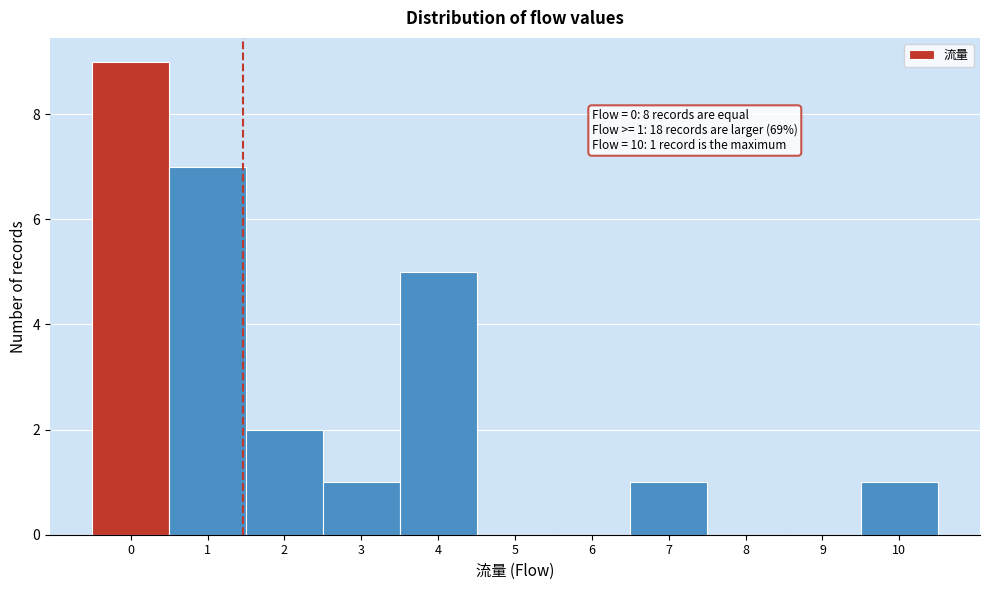

Reading left to right, transcribe all the data shown in this chart.

0=9	1=7	2=2	3=1	4=5	5=0	6=0	7=1	8=0	9=0	10=1